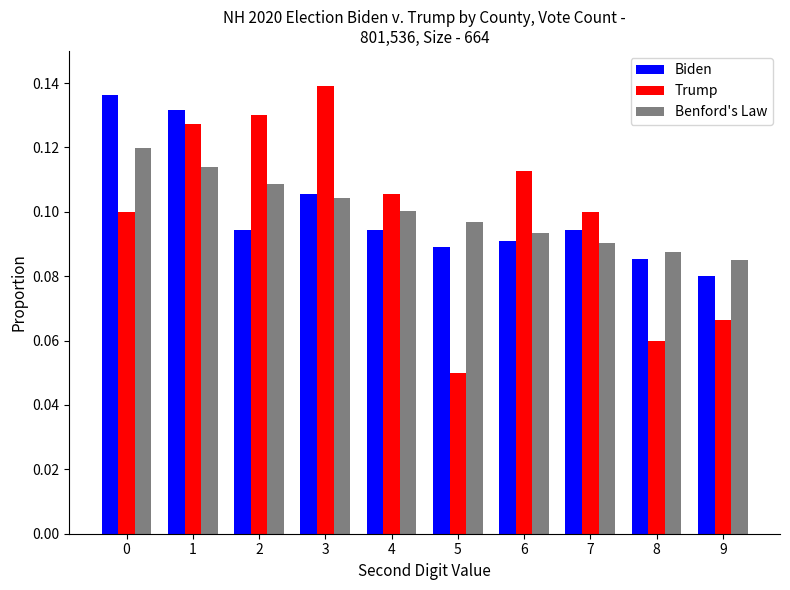

How many bars are there in each group?

3